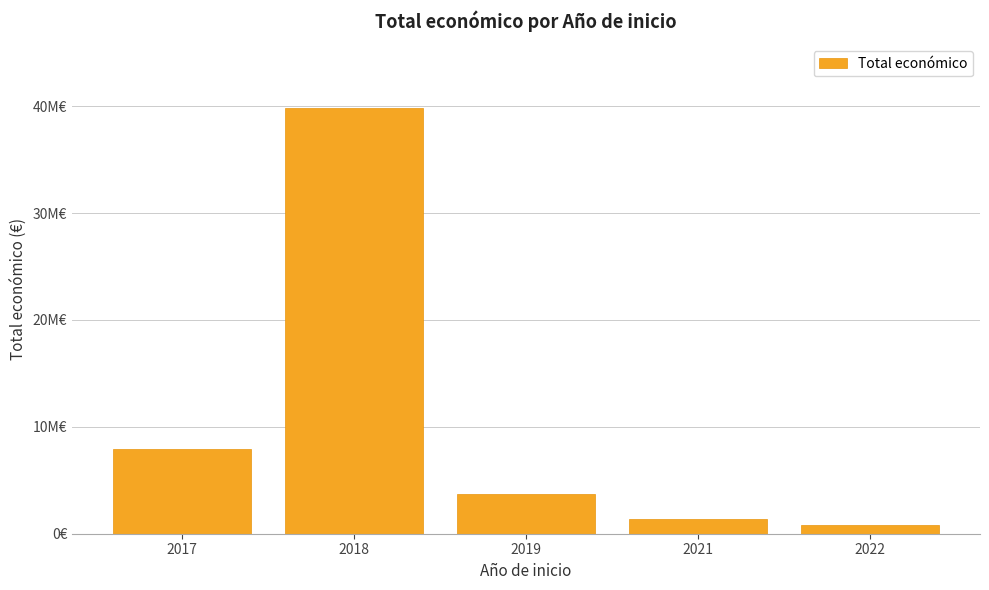

How many series are shown in this chart?

1